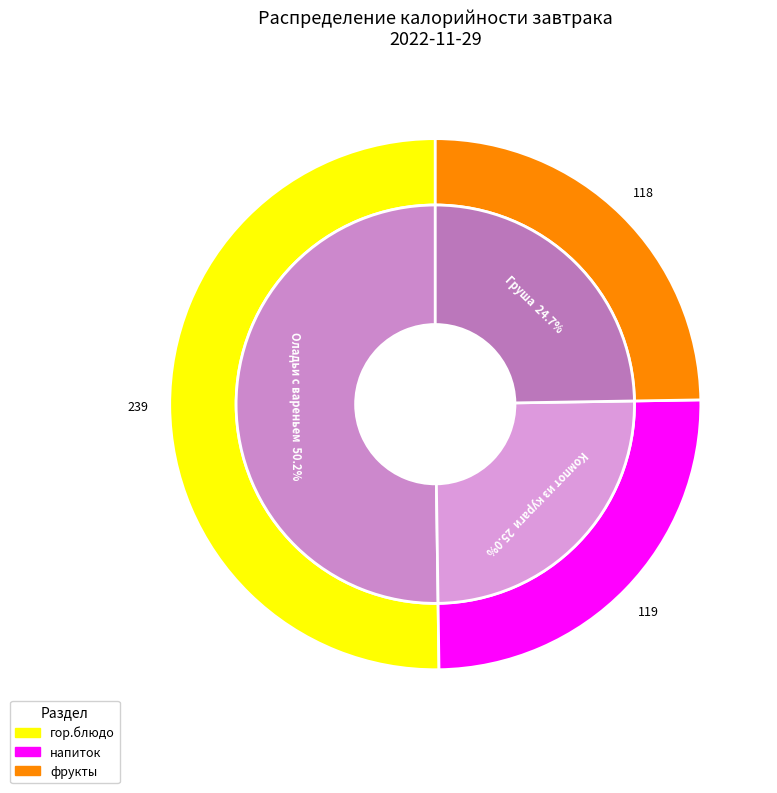

True or false: Компот из кураги accounts for 25% of the total.

True